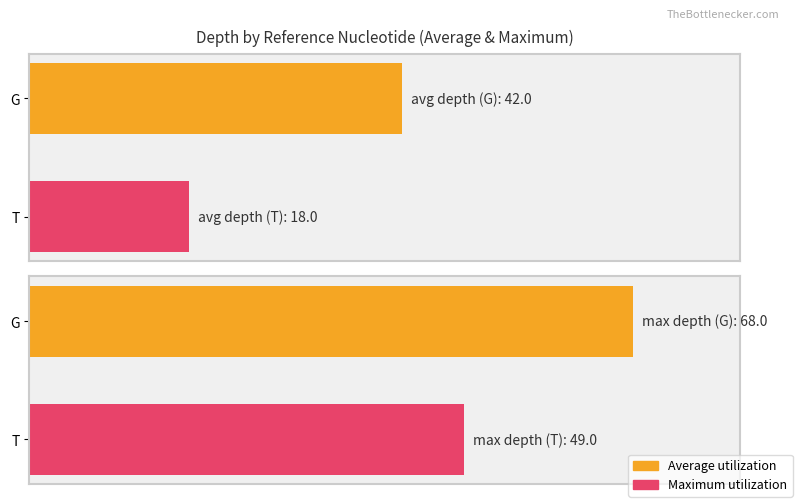

Rank the series at T from lowest to highest value.

Average utilization, Maximum utilization